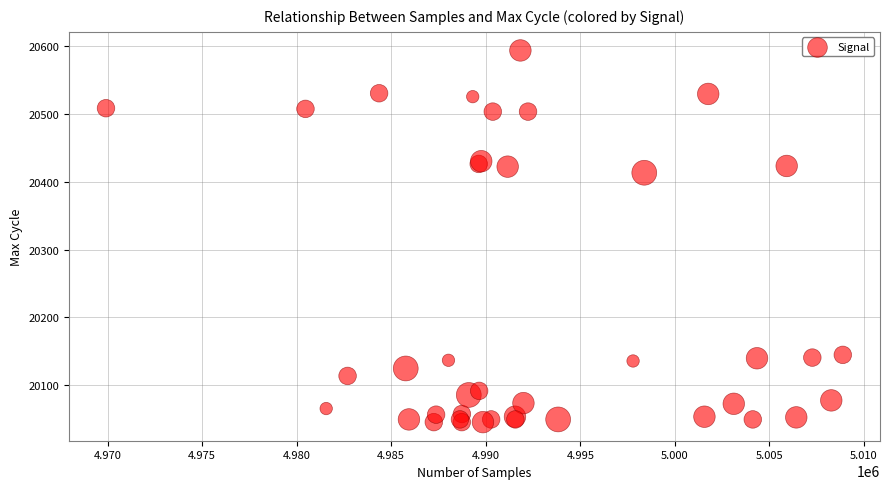

What Y value in the scatter plot is closest to 20319?

20413